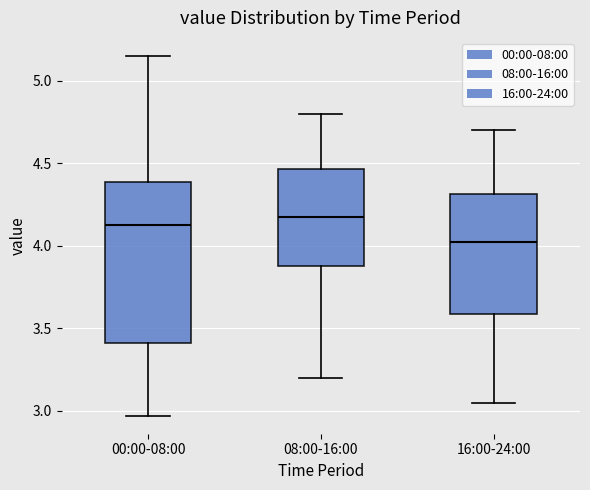

Which box is the tallest, from its lower edge to its upper edge?

00:00-08:00